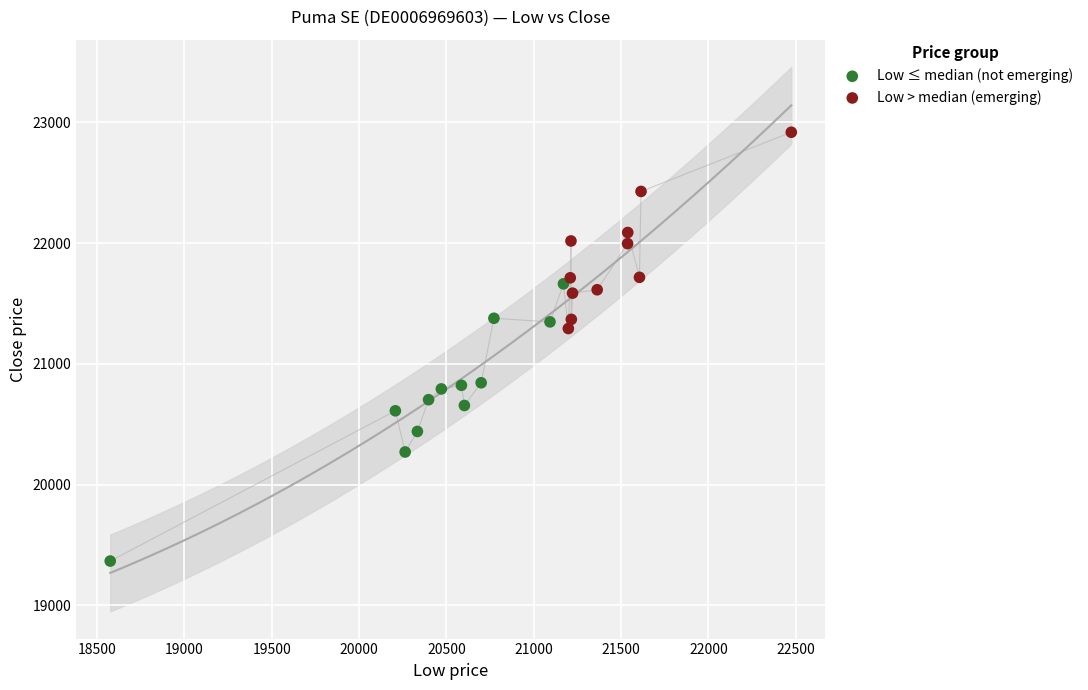

Which series contains the lowest Y value?

Low ≤ median (not emerging)